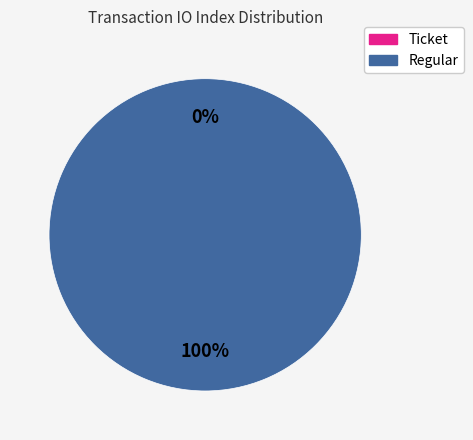

Which slice is the smallest?

Ticket